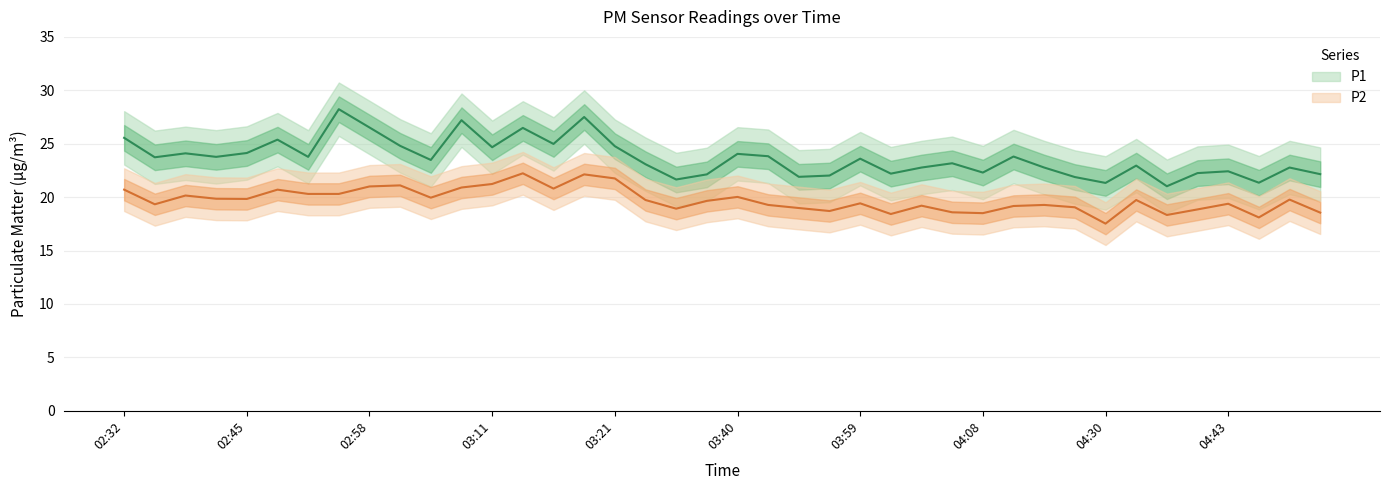

True or false: P1 and P2 cross at least once.

False